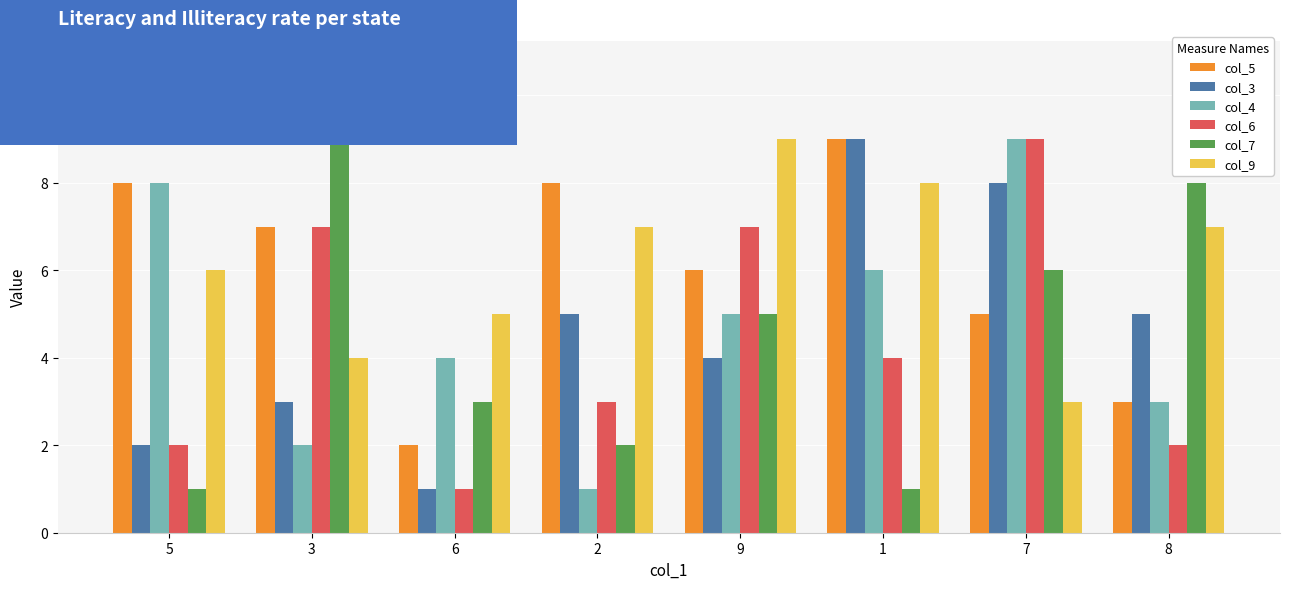

At which category is the sum across all series the highest?

7